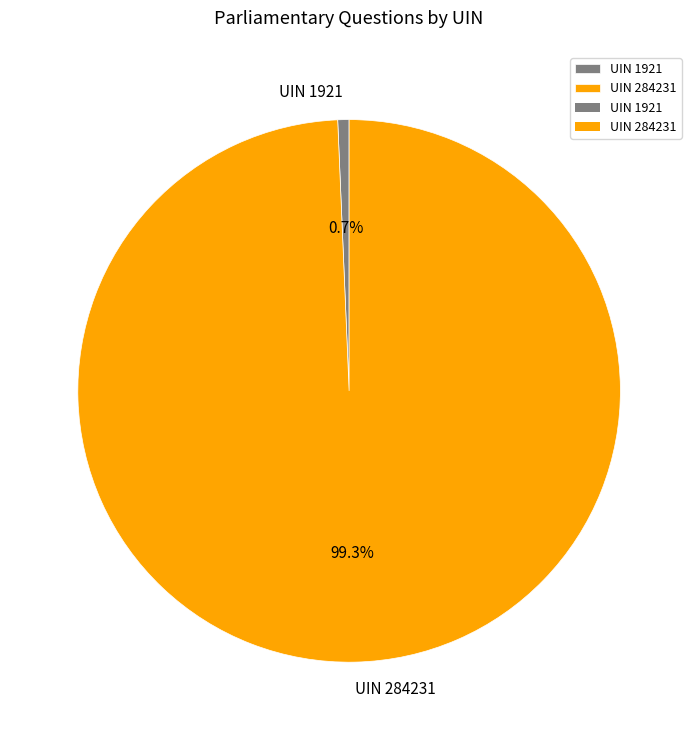

Do UIN 284231 and UIN 1921 together represent more than half of the pie?

Yes